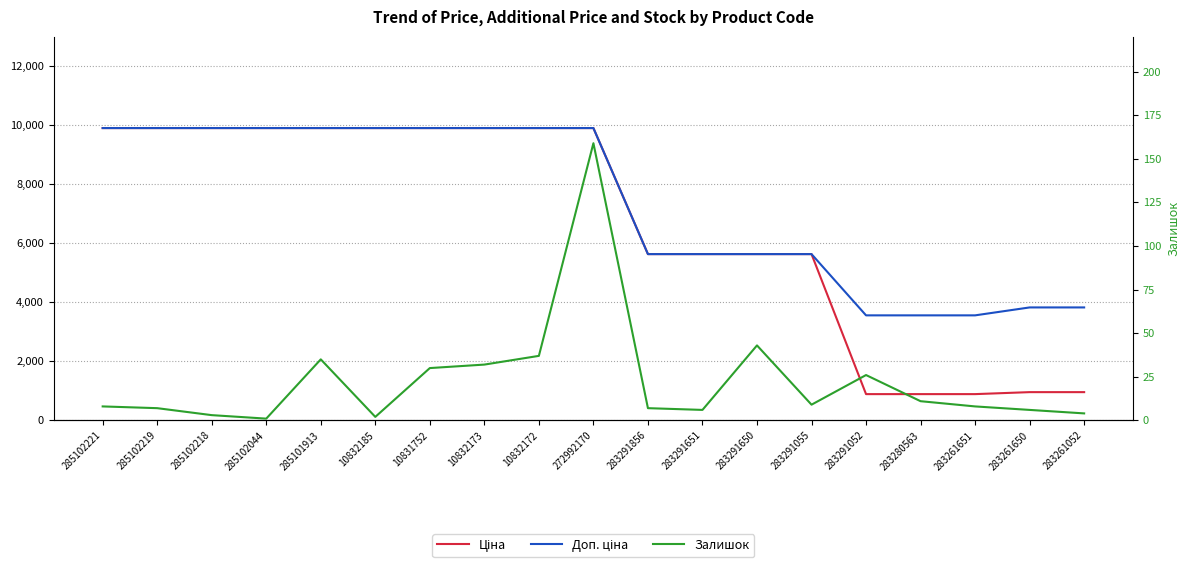

At which label does Ціна reach its minimum?

283291052